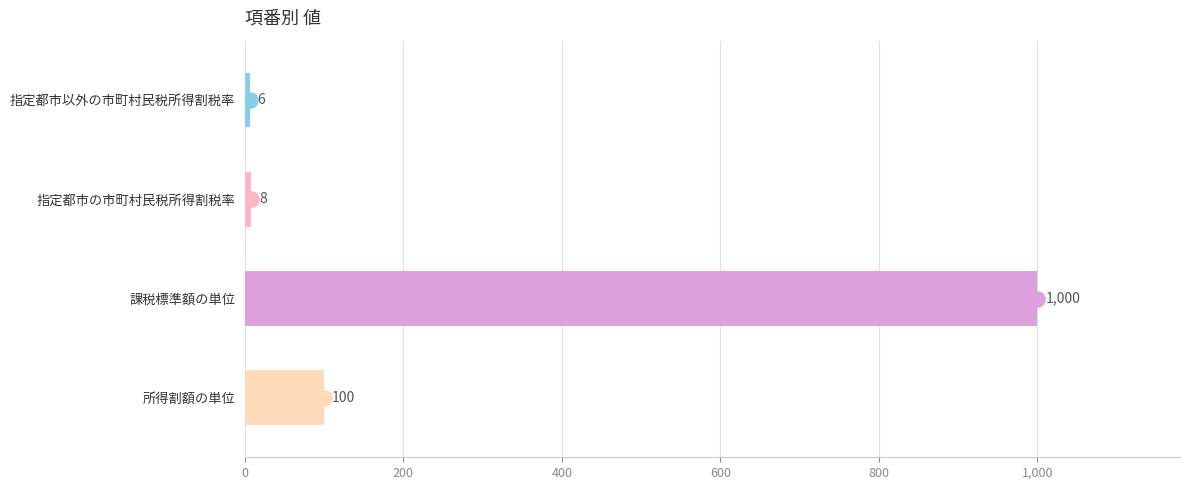

Reading bottom to top, what are all the values shown in this chart?

所得割額の単位=100	課税標準額の単位=1000	指定都市の市町村民税所得割税率=8	指定都市以外の市町村民税所得割税率=6